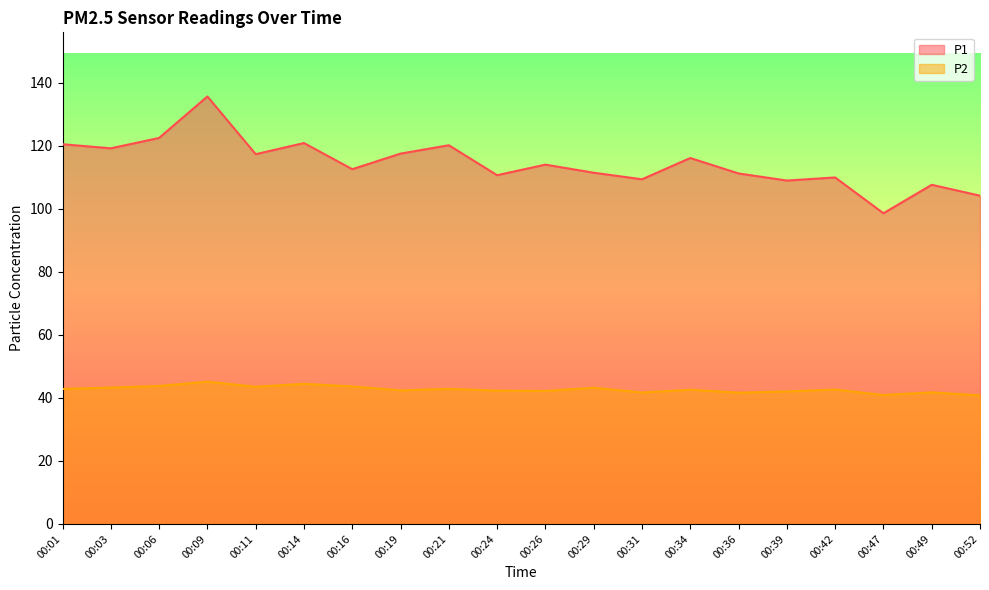

Is it true that P2 equals 43.2 at 00:03?

True